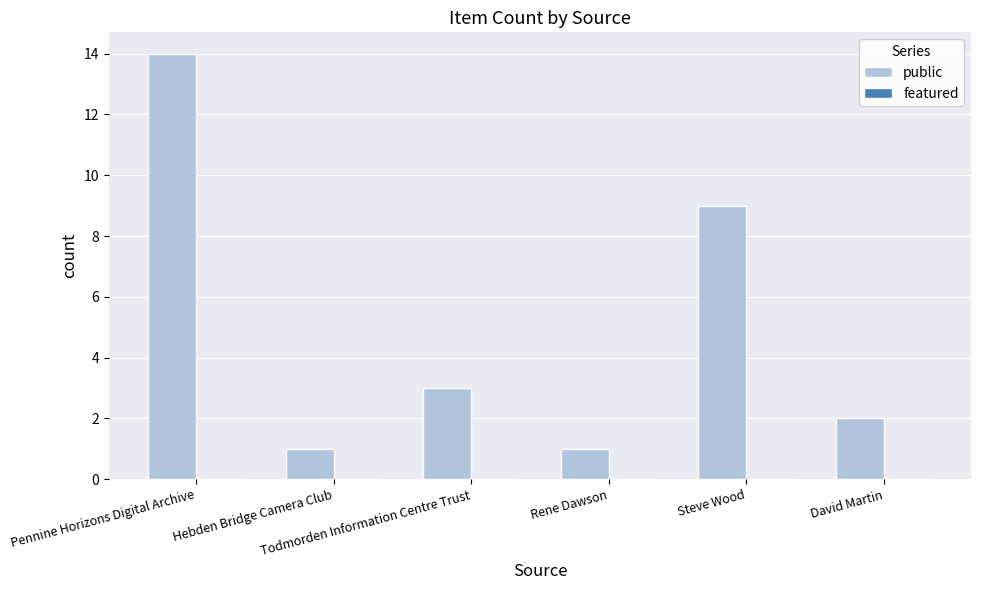

What is the maximum value shown in the chart?

14